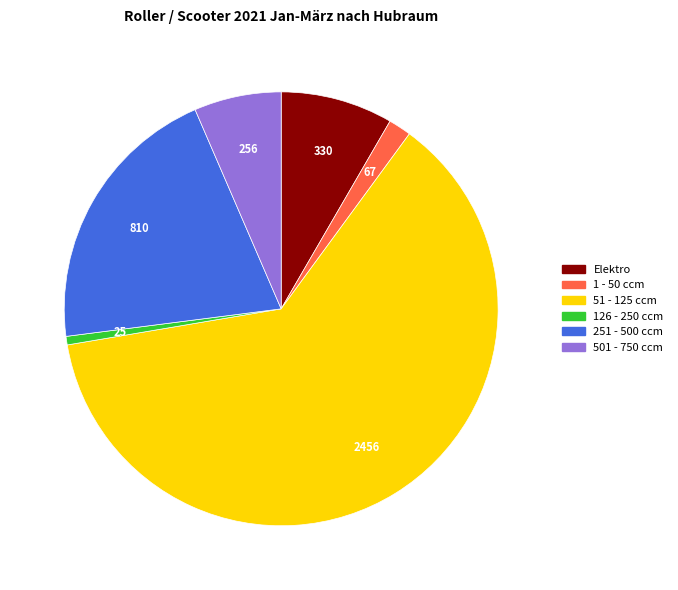

Does any single category account for the majority?

Yes